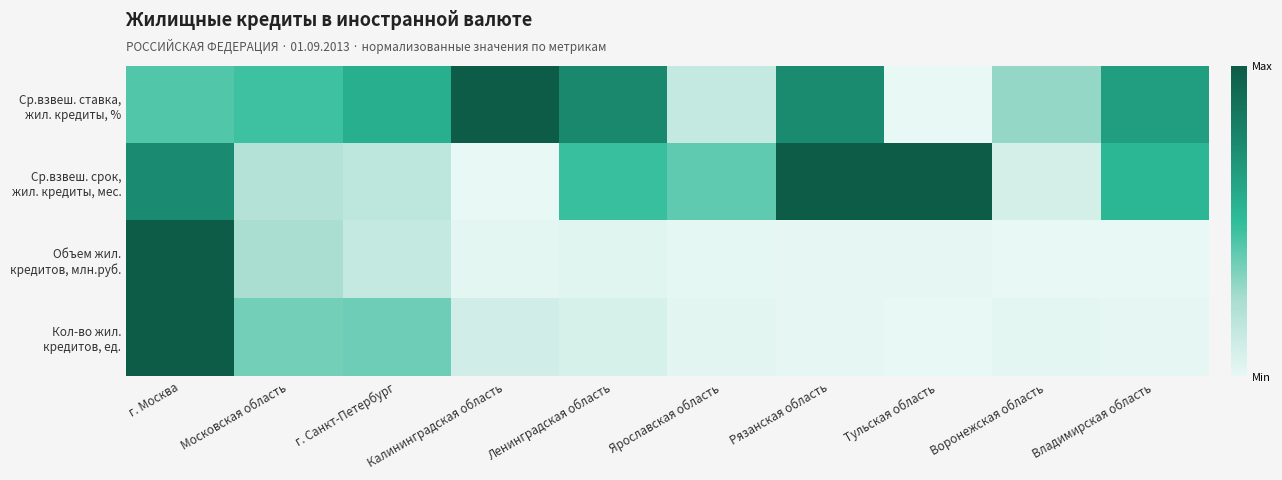

Which series has the largest total across all categories?

Ср.взвеш. ставка, жил. кредиты, %